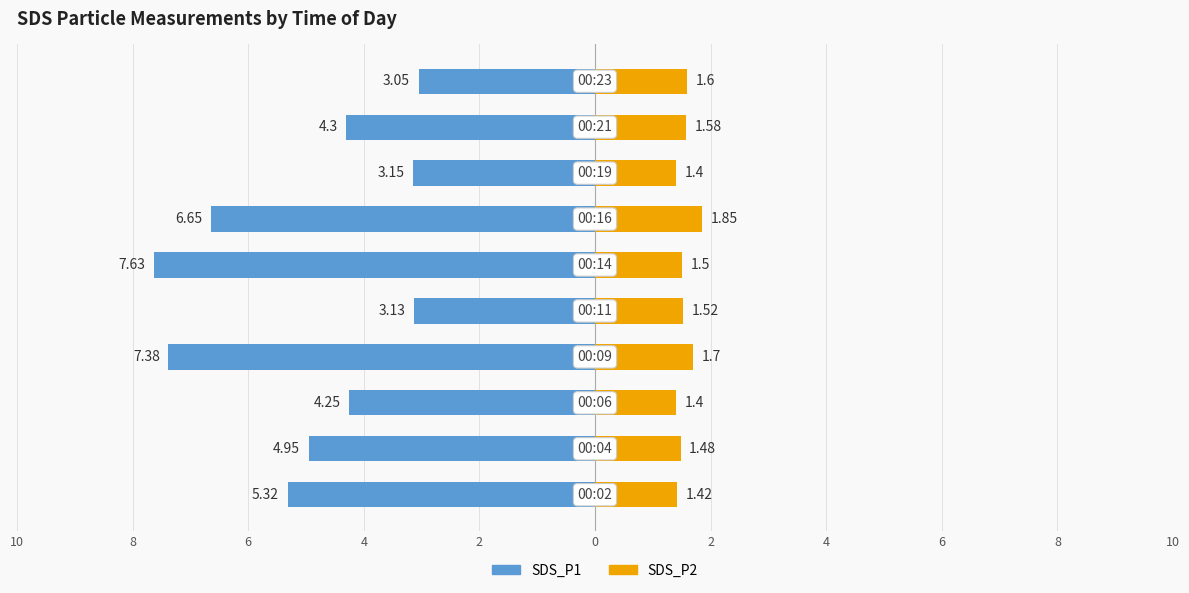

Which series changed the most between 2 and 6?

SDS_P1